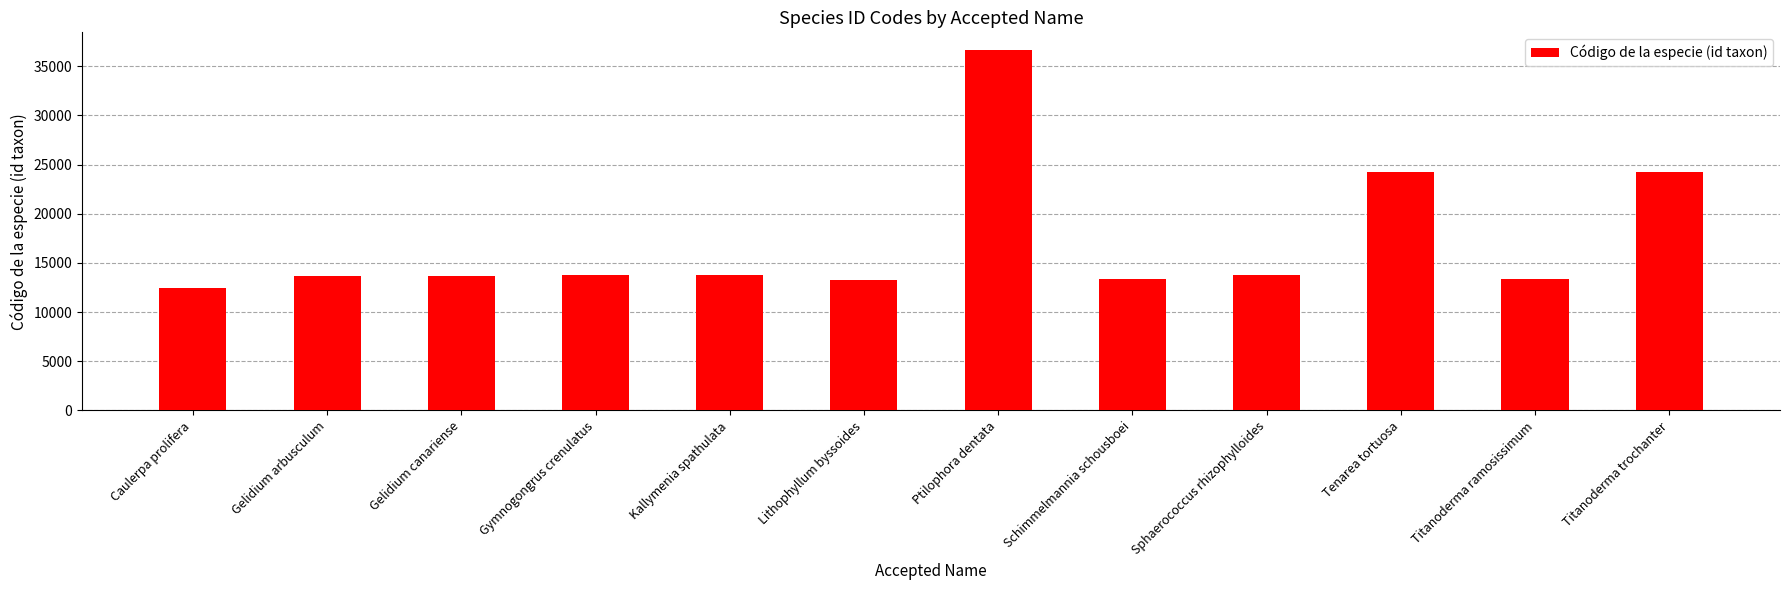

What is the sum of the values at Titanoderma ramosissimum and Schimmelmannia schousboei?

26703